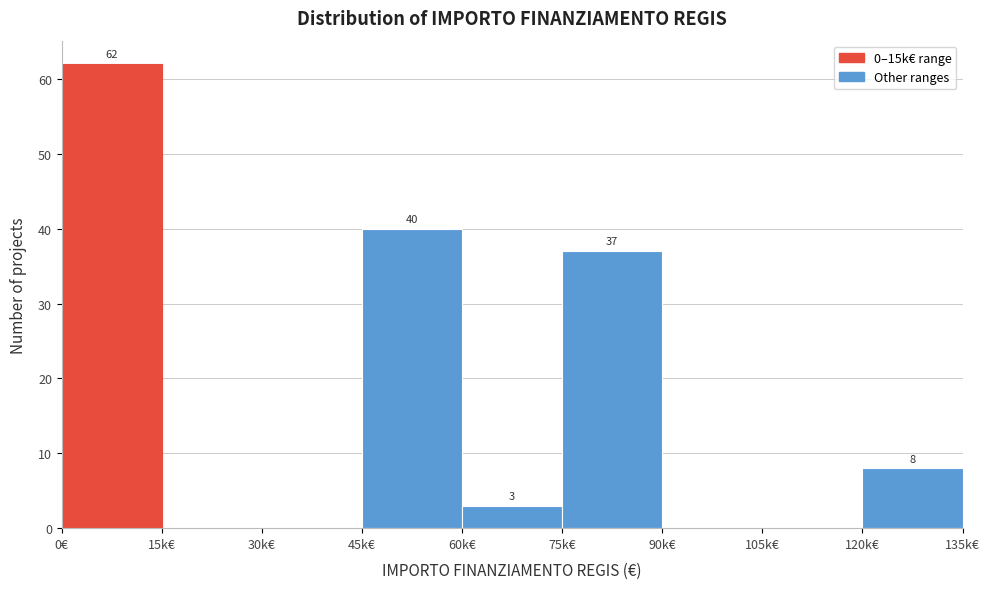

Reading left to right, what are all the values shown in this chart?

0€=62	15k€=0	30k€=0	45k€=40	60k€=3	75k€=37	90k€=0	105k€=0	120k€=8